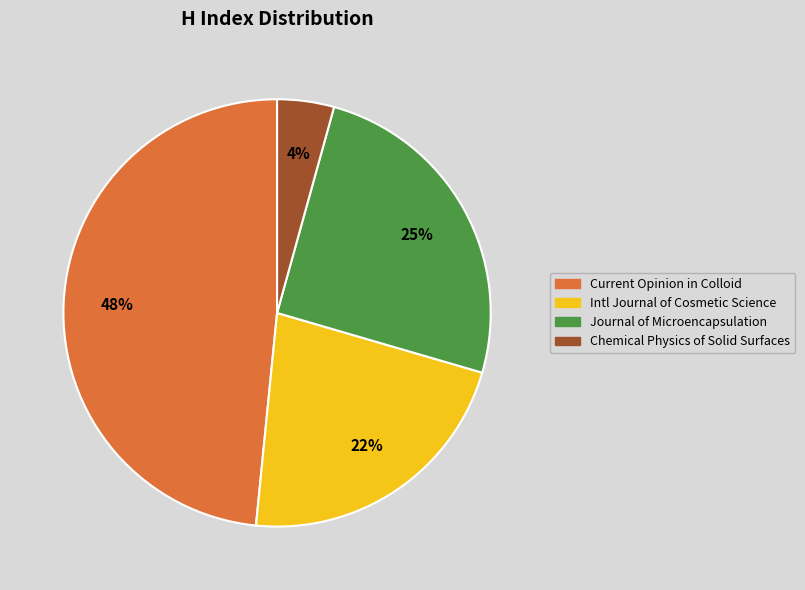

Is it true that Journal of Microencapsulation is 25% of the pie?

True